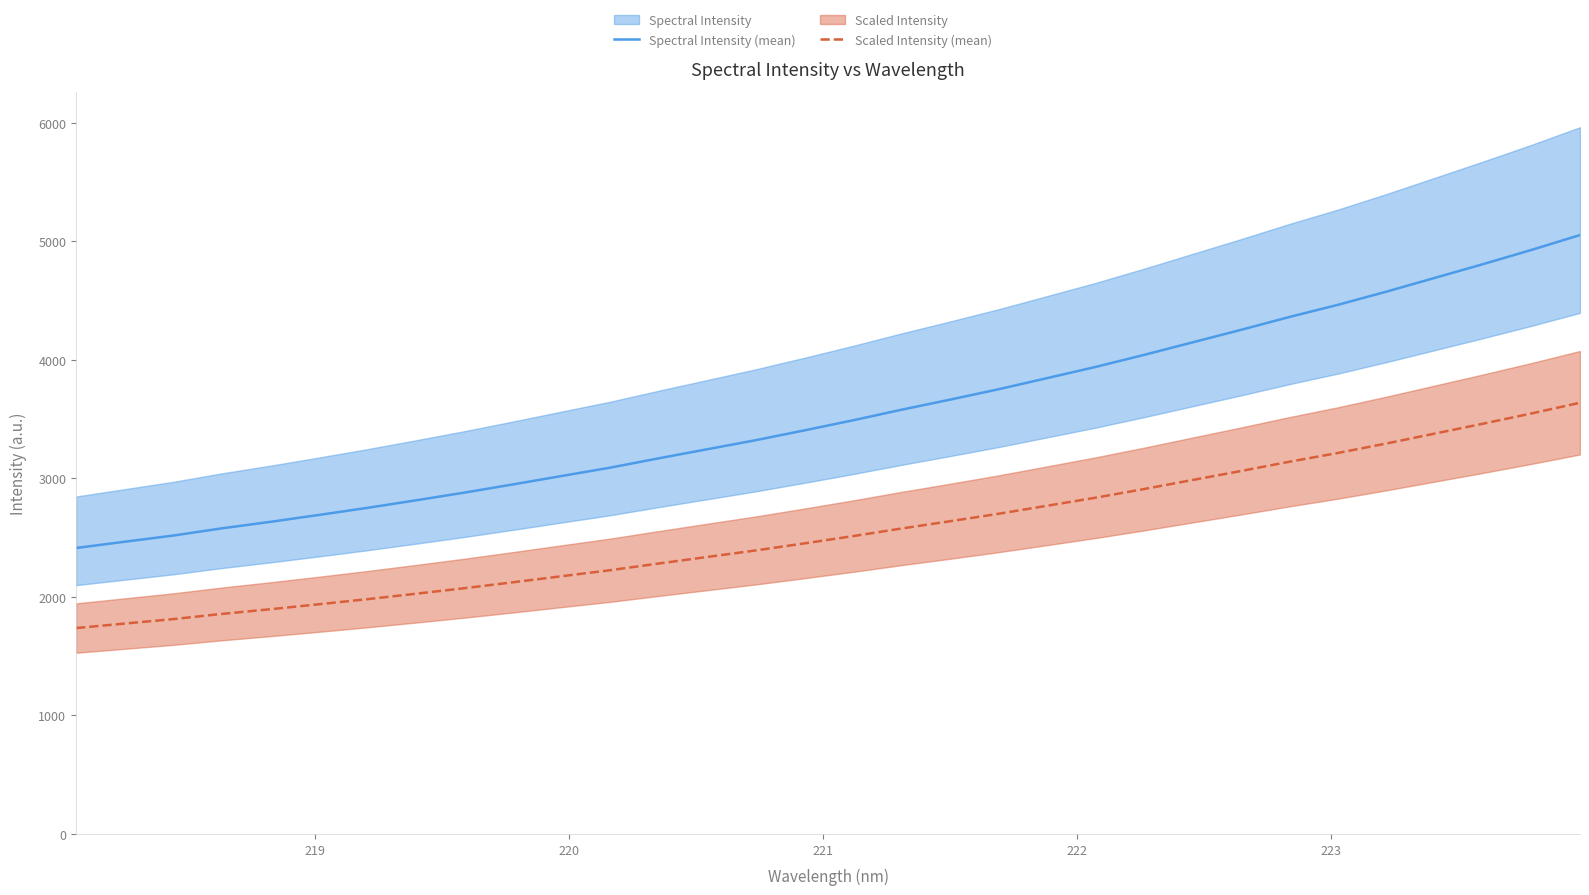

List the series in order of their peak value, lowest first.

Scaled Intensity (mean), Spectral Intensity (mean)